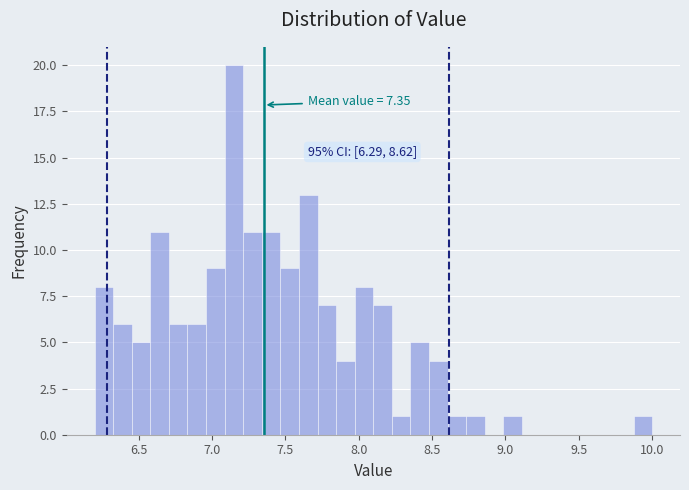

Around what value on the x-axis is the tallest bar? Give the approximate position of its centre, as read against the axis.

7.15